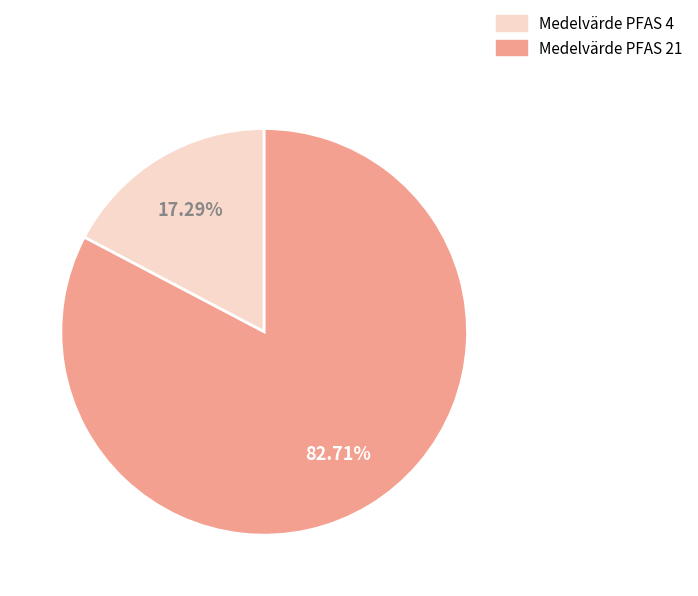

Count the number of slices in the pie.

2